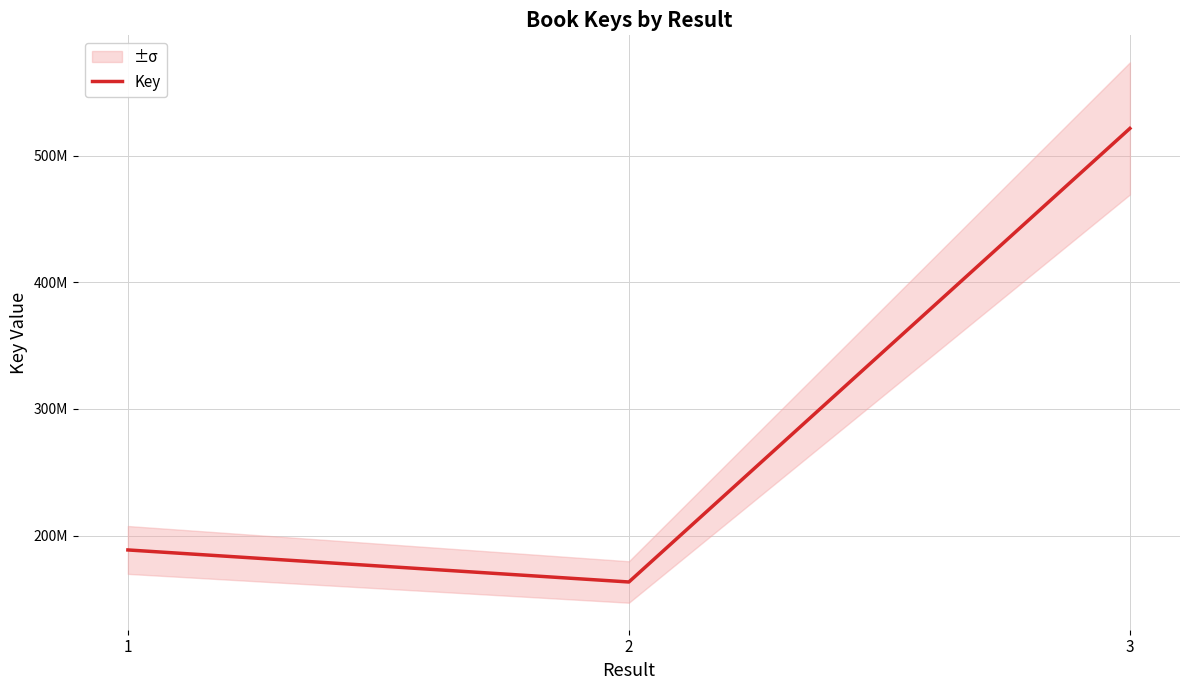

Does the chart have visible grid lines?

Yes